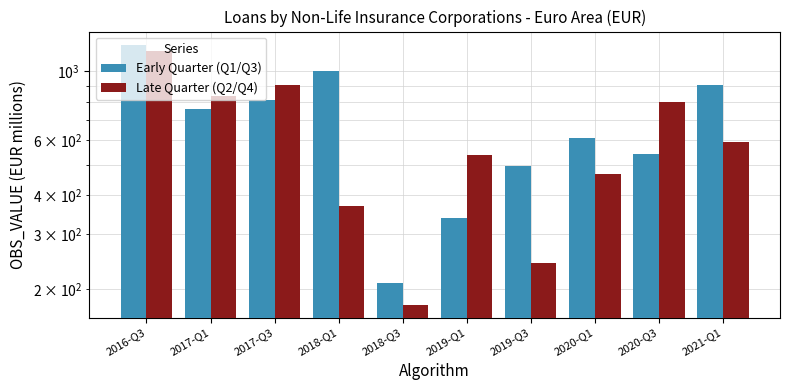

What is the difference between the second highest and second lowest values in the Late Quarter (Q2/Q4) series?

663.0